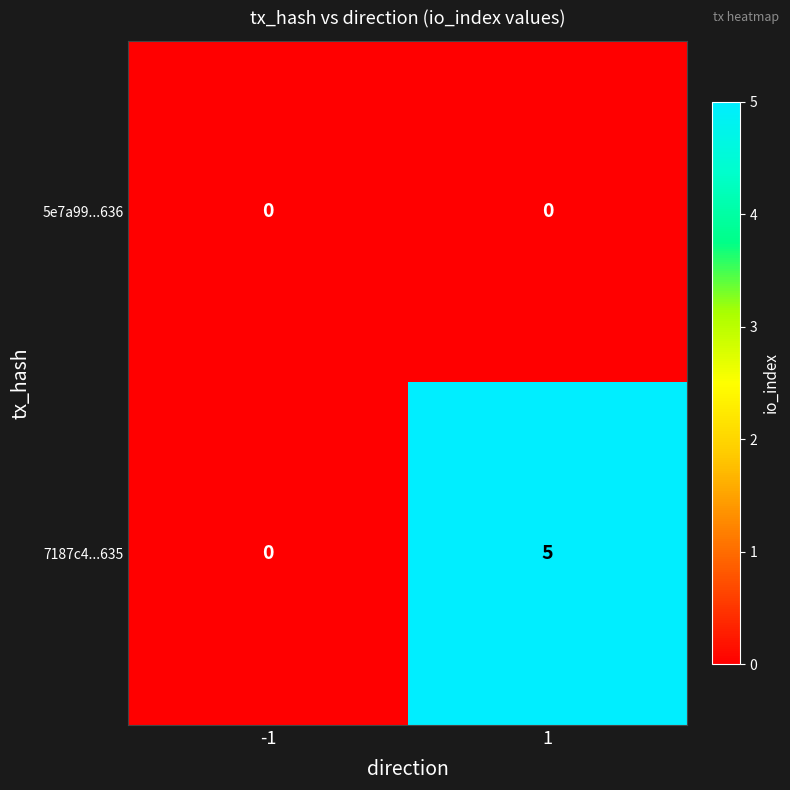

What is the maximum value for 7187c4...635?

5